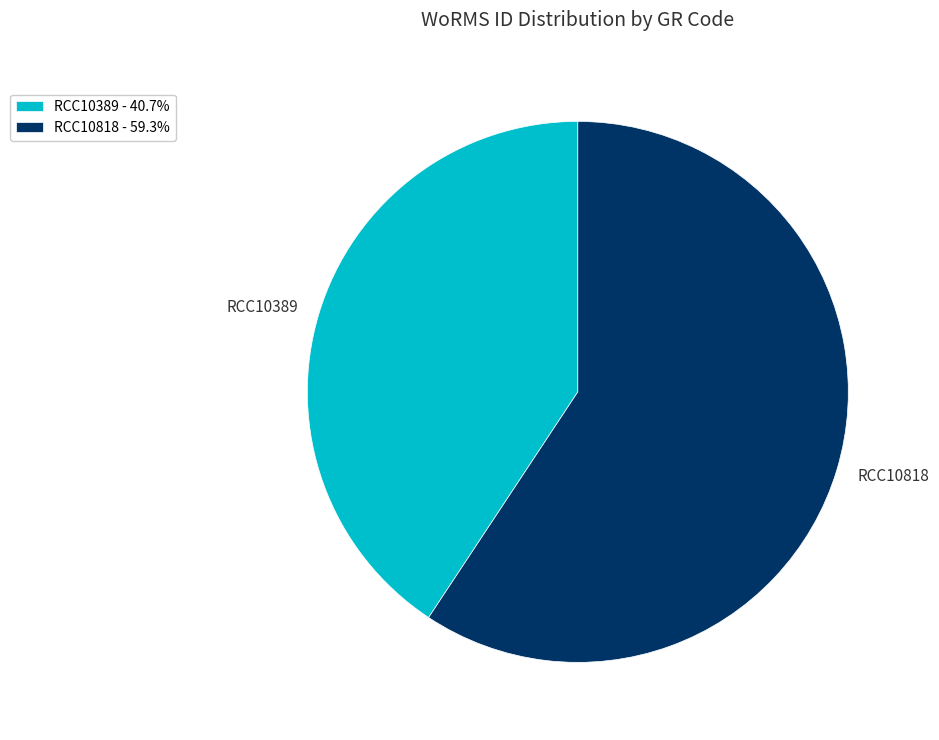

Which category has the smallest portion of the pie?

RCC10389